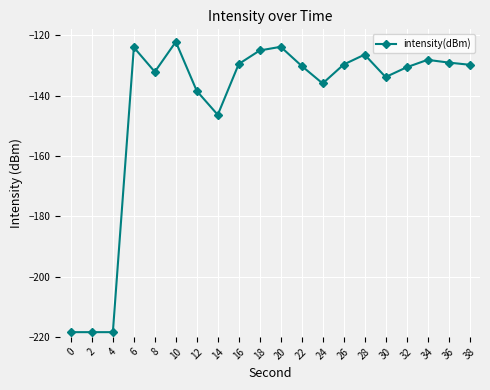

At which label does the data first exceed -129?

6